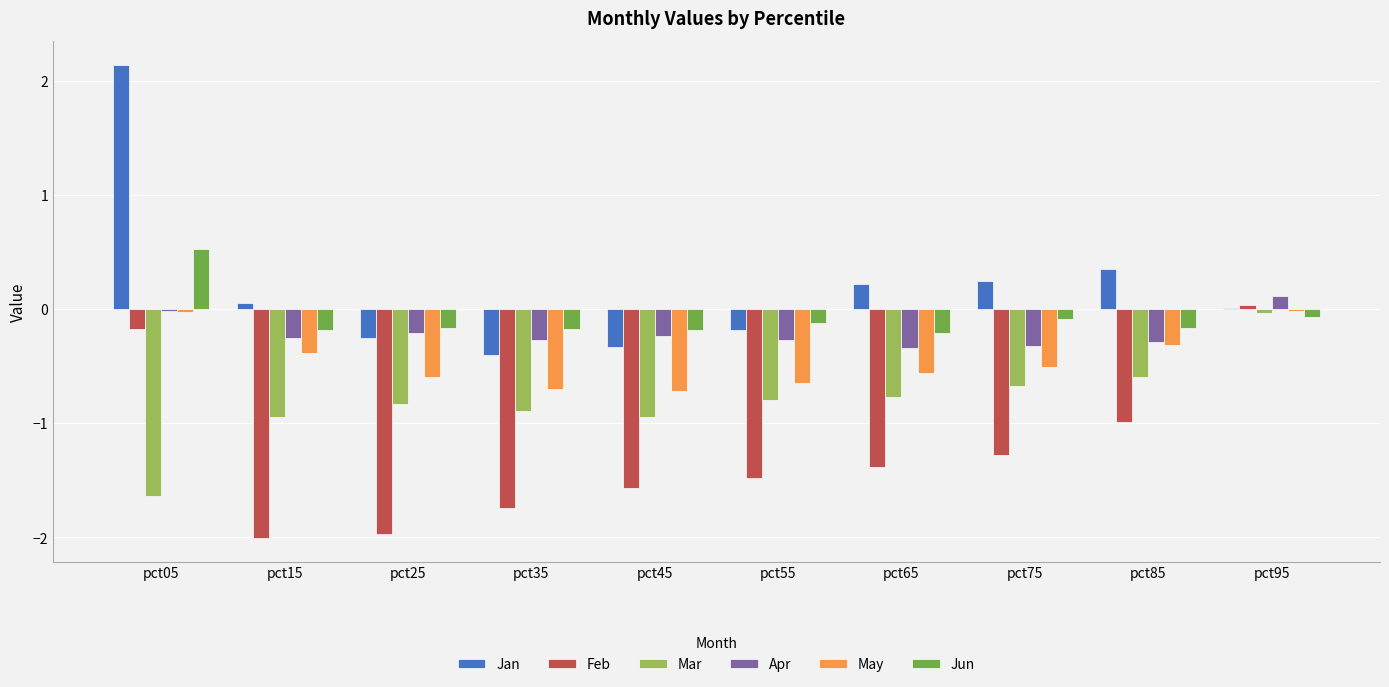

How many data points does each series have?

10